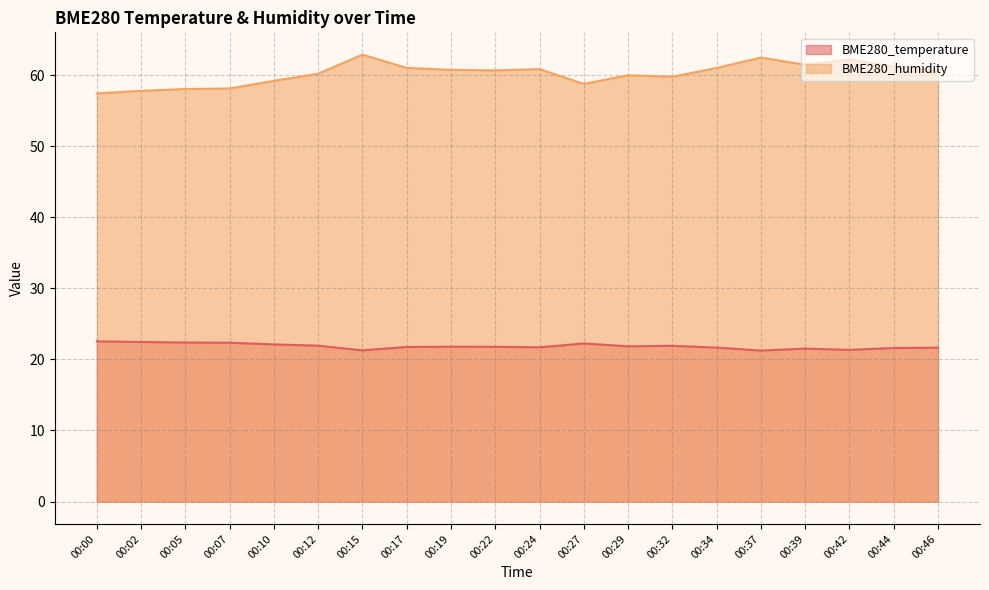

True or false: BME280_humidity and BME280_temperature cross at least once.

False